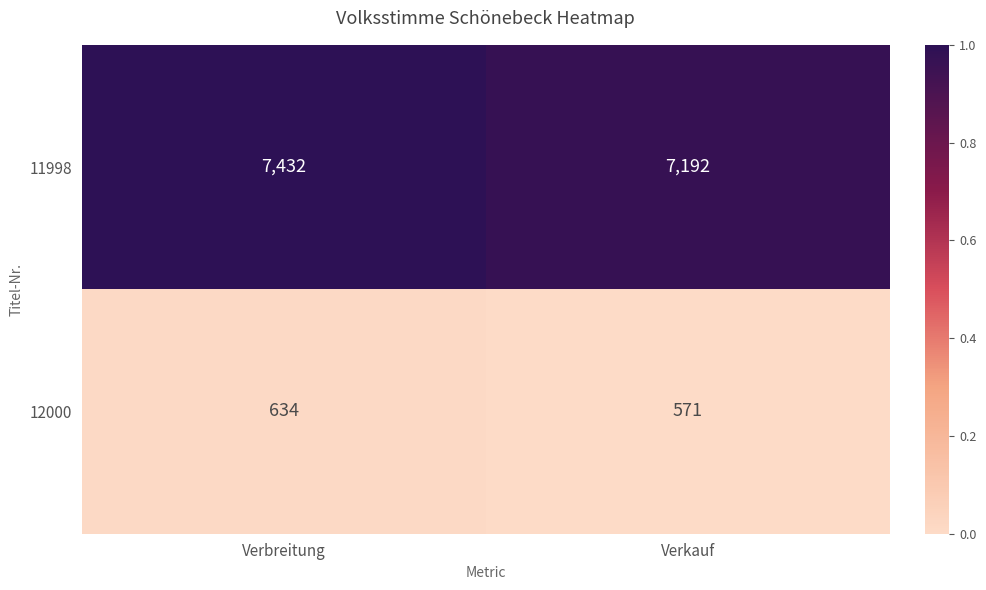

Which has a higher value, Verbreitung or Verkauf?

Verbreitung